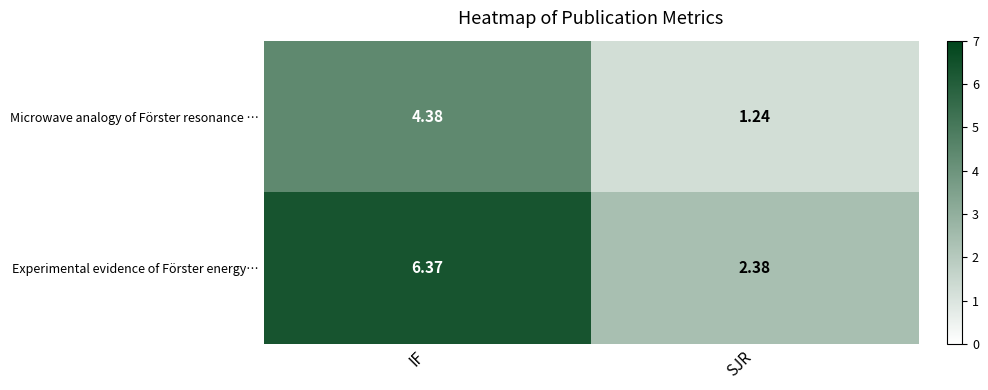

At which label does Microwave analogy of Förster resonance … reach its peak?

IF